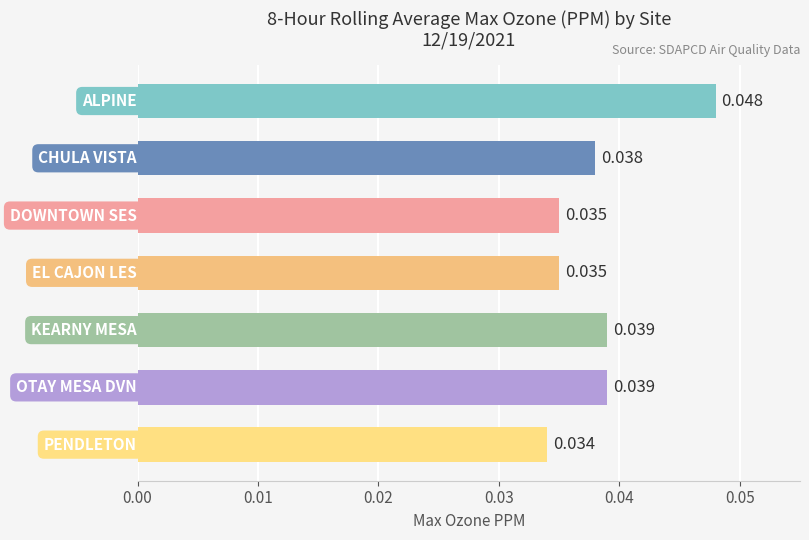

Are the bars grouped side by side (vs. stacked)?

No